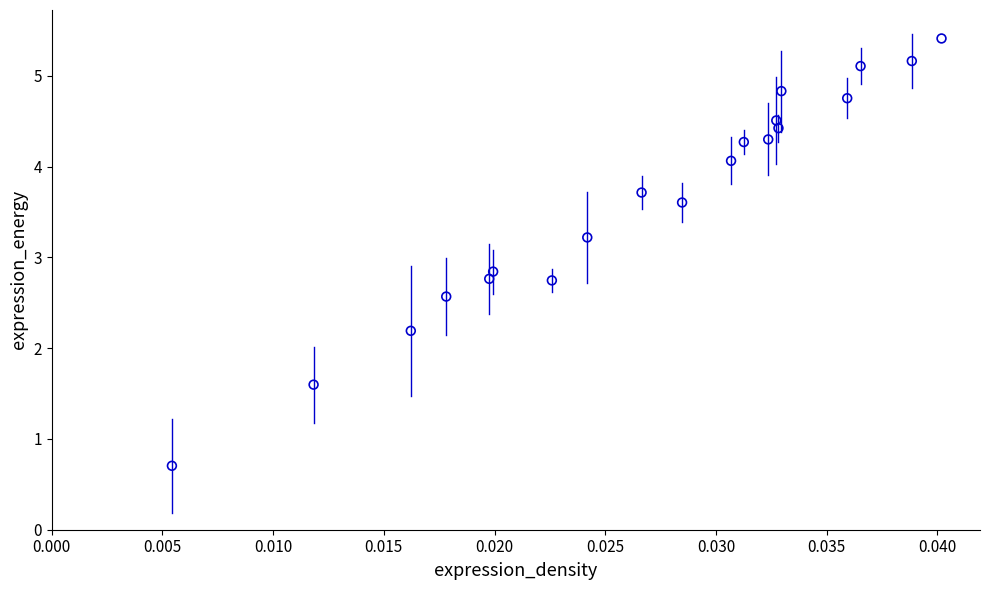

What is the range of Y values (max minus min)?

4.7